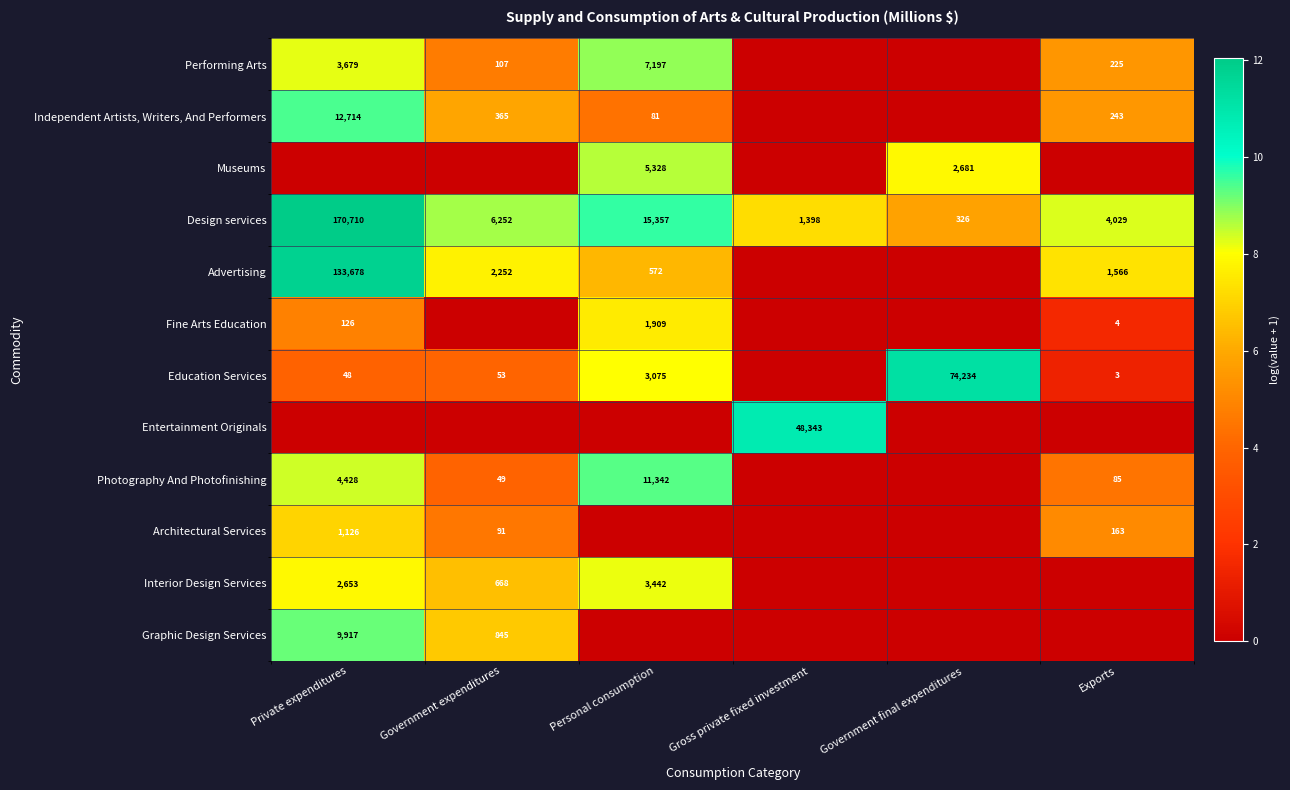

The value of Design services at Personal consumption is 15357. True or false?

True